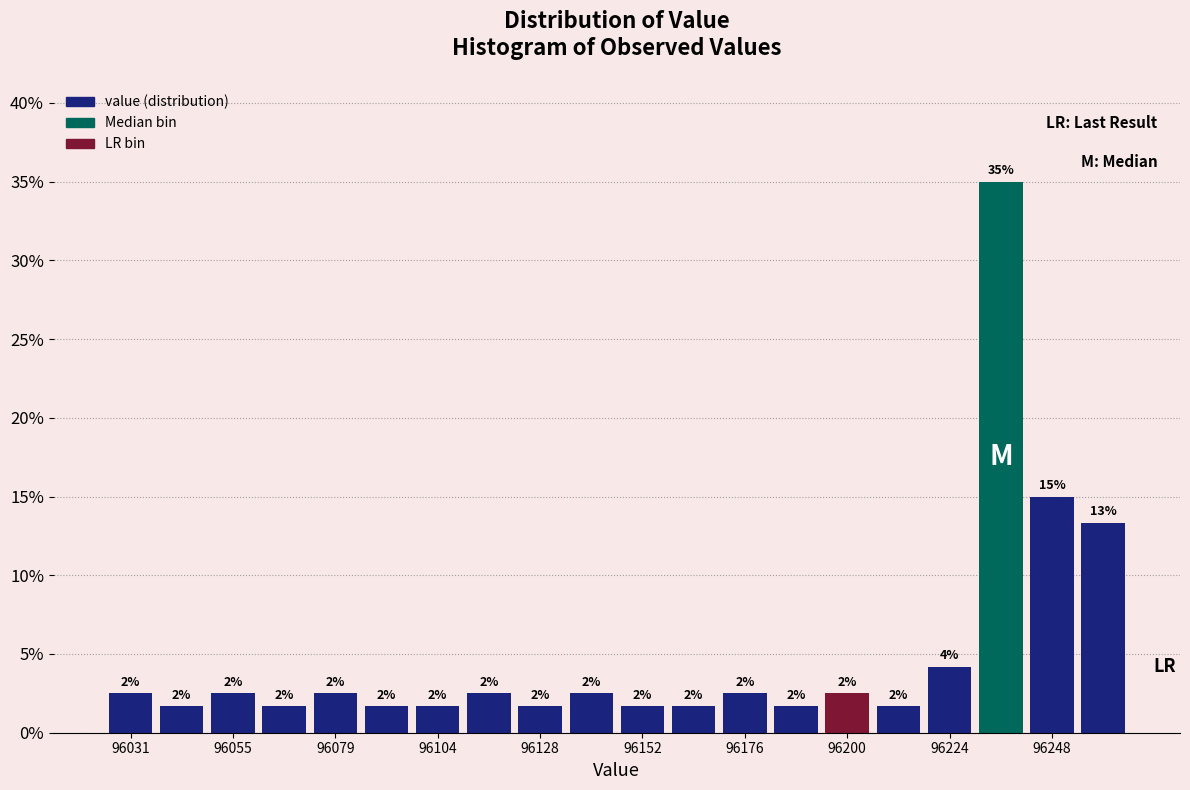

Around what value on the x-axis is the tallest bar? Give the approximate position of its centre, as read against the axis.

96235